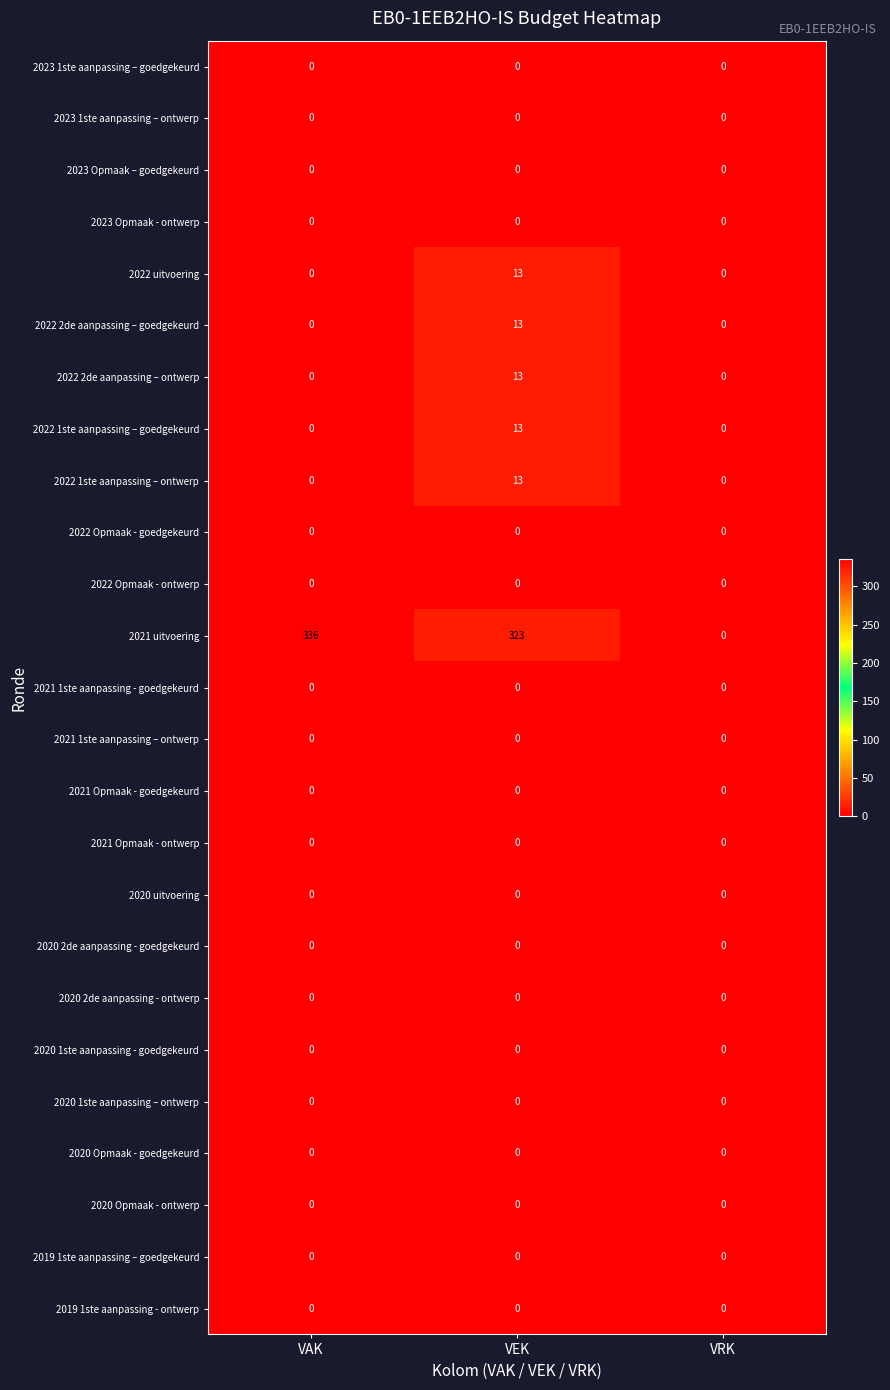

Which series has the largest range (max minus min)?

2021 uitvoering